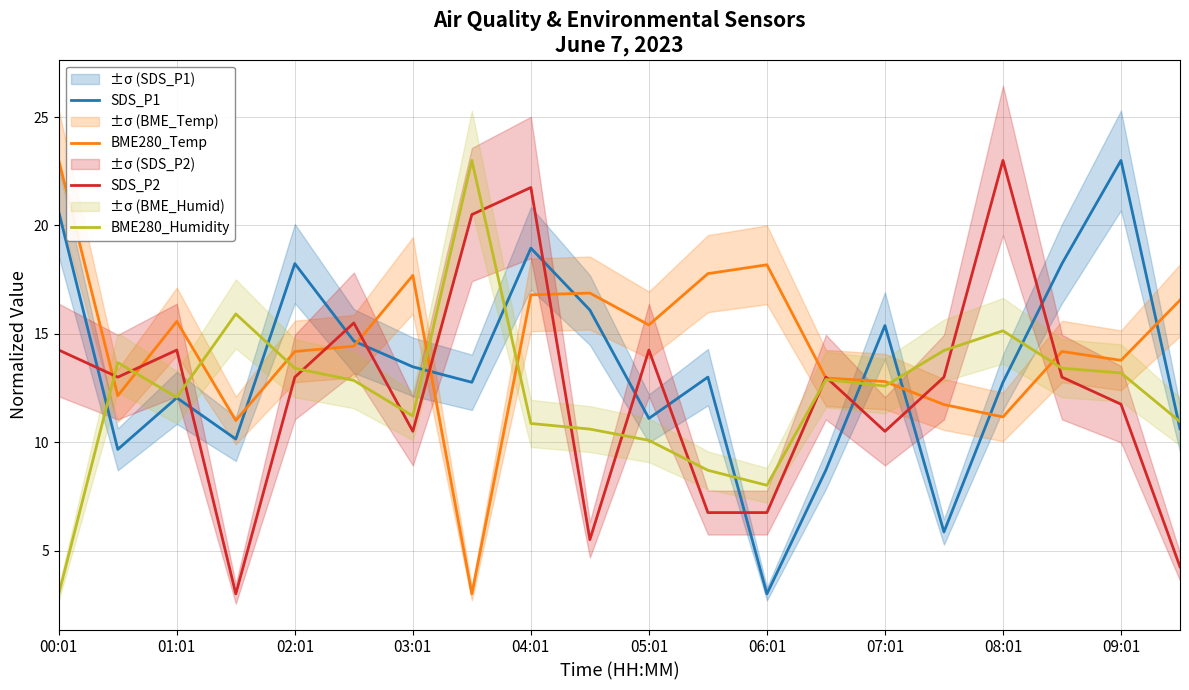

True or false: SDS_P2 has more than 2 interior local peaks.

True